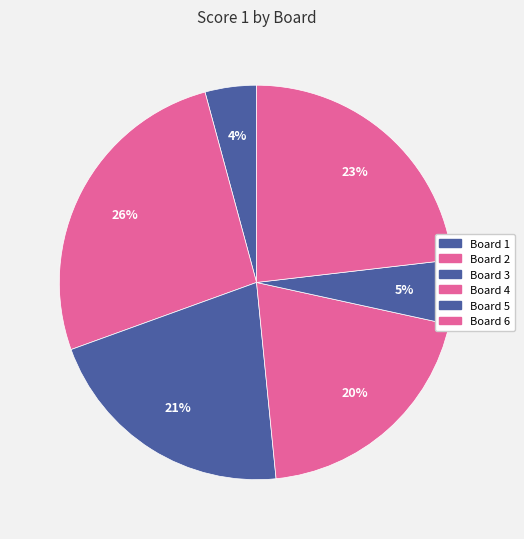

Which slice is the largest?

Board 2